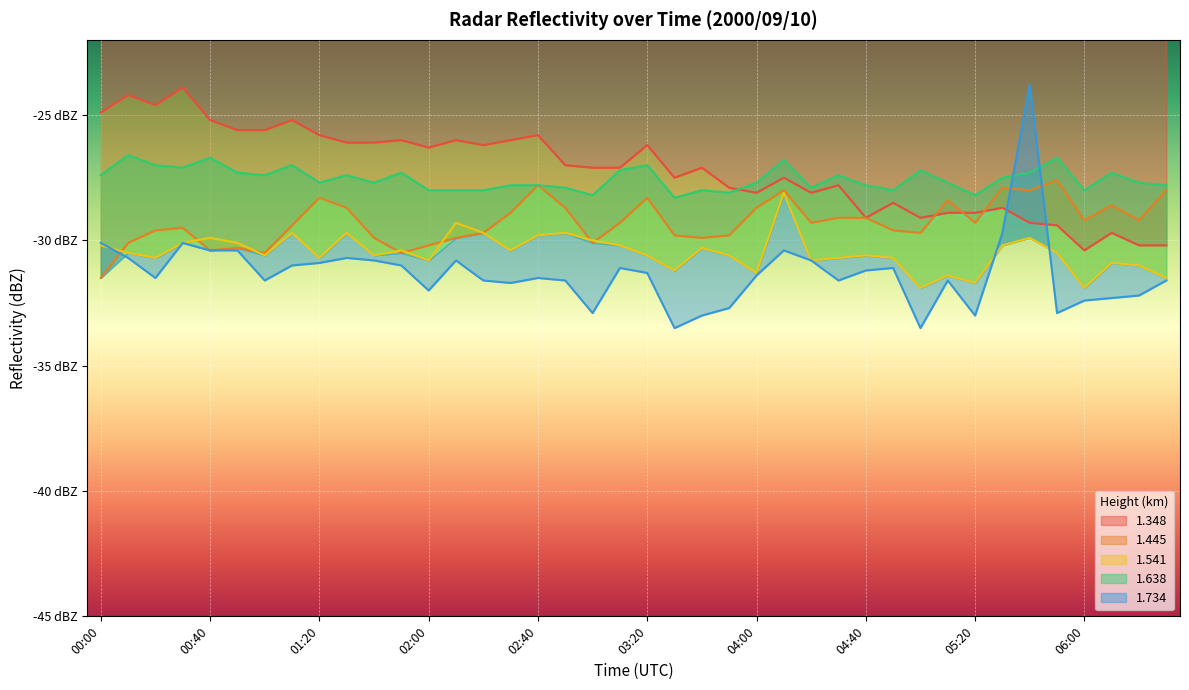

What is the average value of the 1.445 series?

-29.3